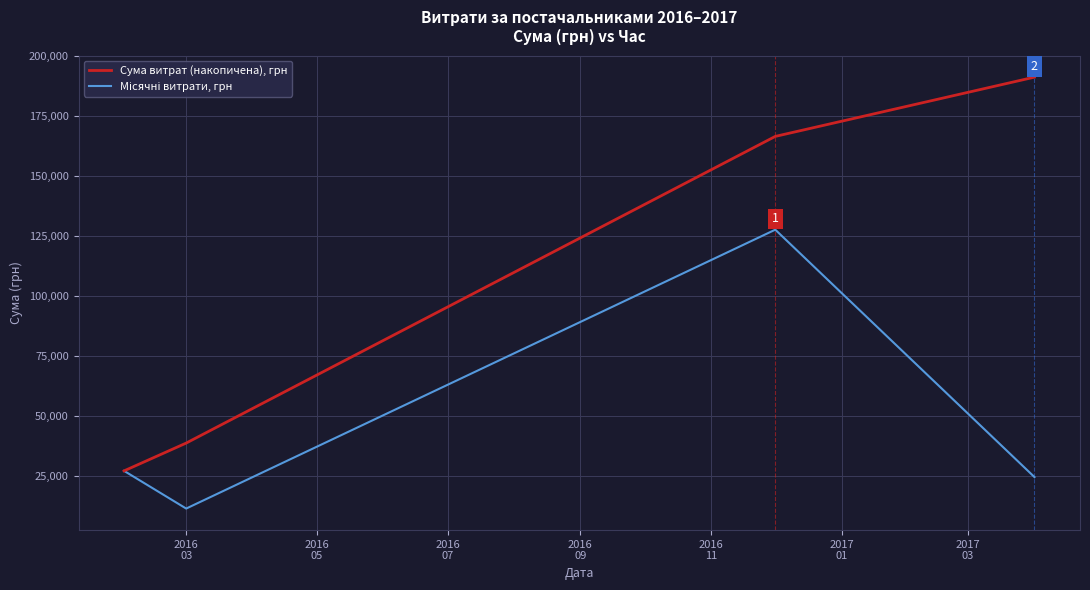

At how many categories does at least one series exceed 33275?

3